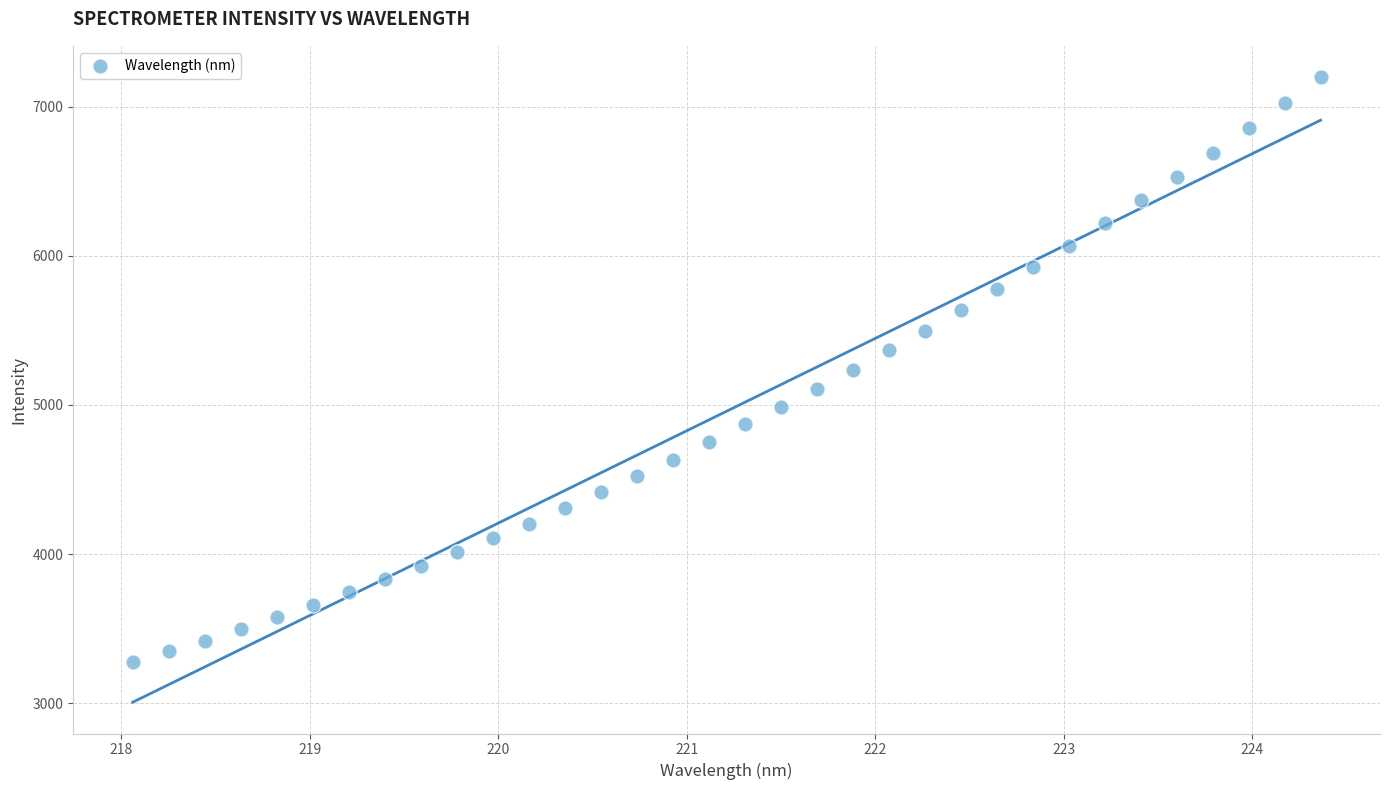

What is the range of X values (max minus min)?

6.3